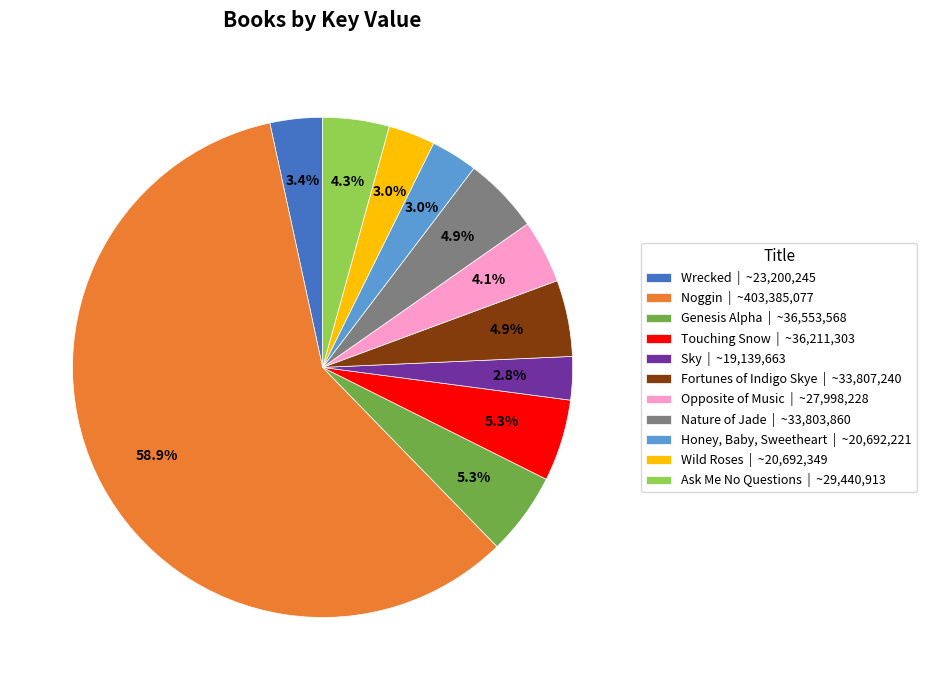

Combined, do Nature of Jade | ~33,803,860 and Wrecked | ~23,200,245 account for over 50%?

No